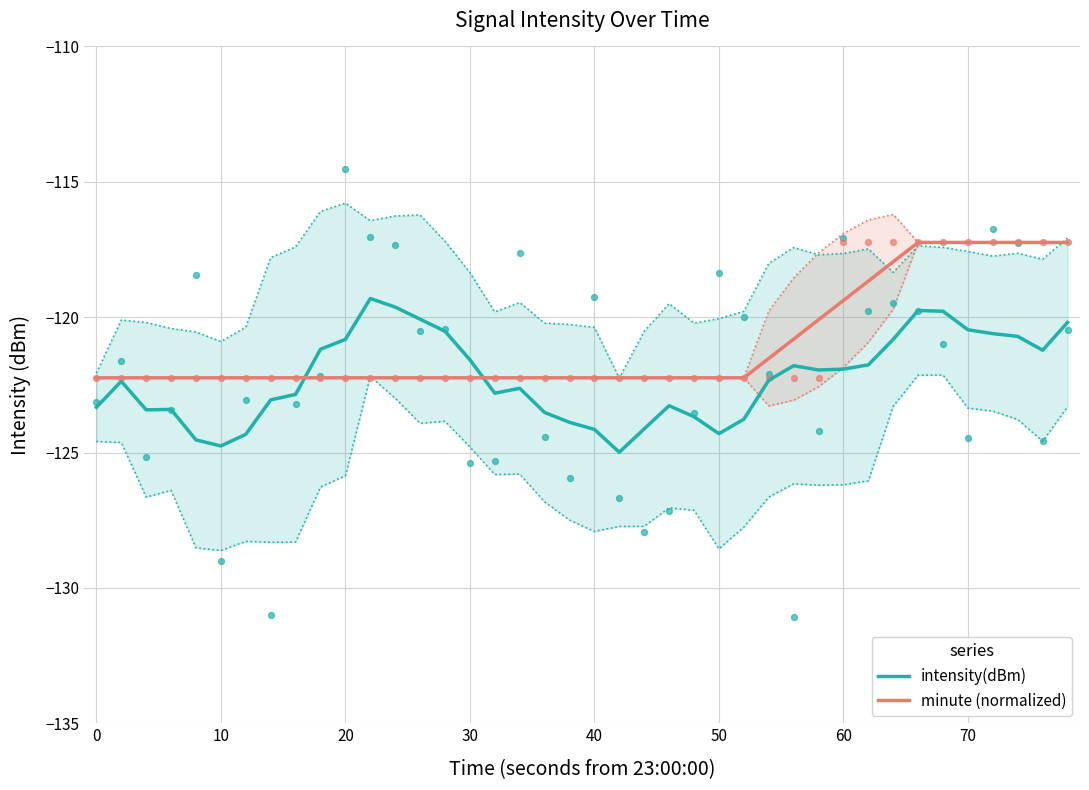

Which series contains the lowest Y value?

intensity(dBm)